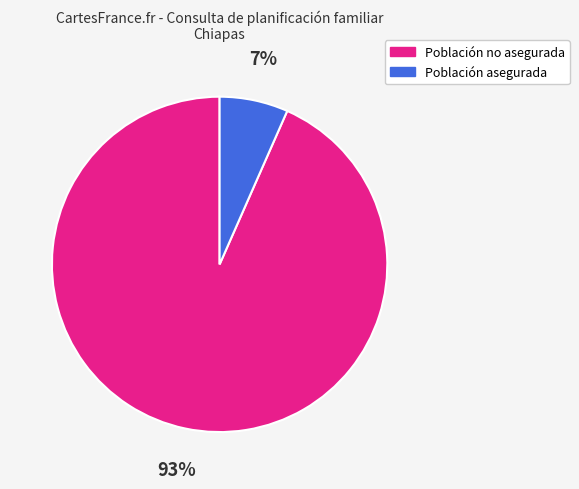

The Población no asegurada slice represents 82% of the pie. True or false?

False